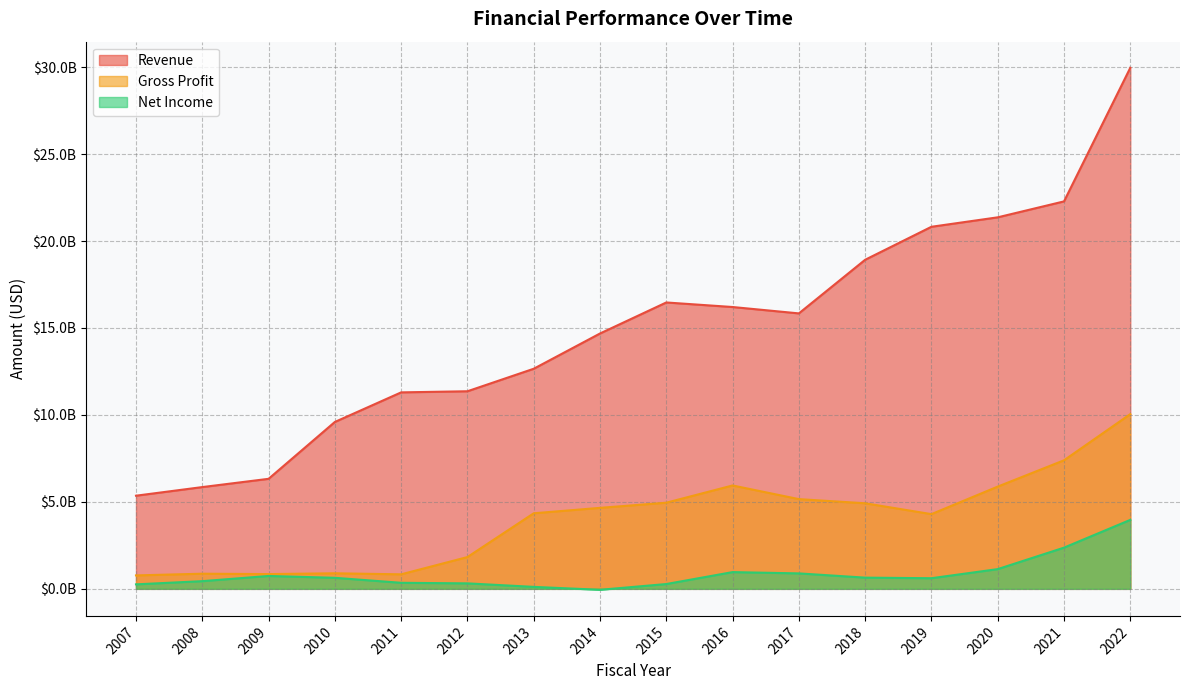

True or false: Net Income and Revenue intersect in this chart.

False